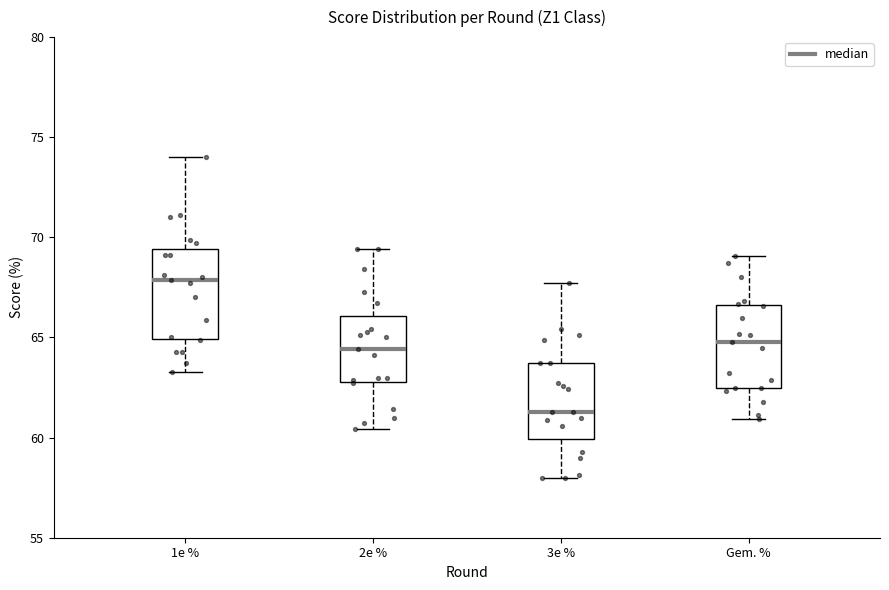

Where is the lower edge of the box for 1e % on the y-axis? The values are not printed on the chart, so give them approximately, as read against the axis.

65.0